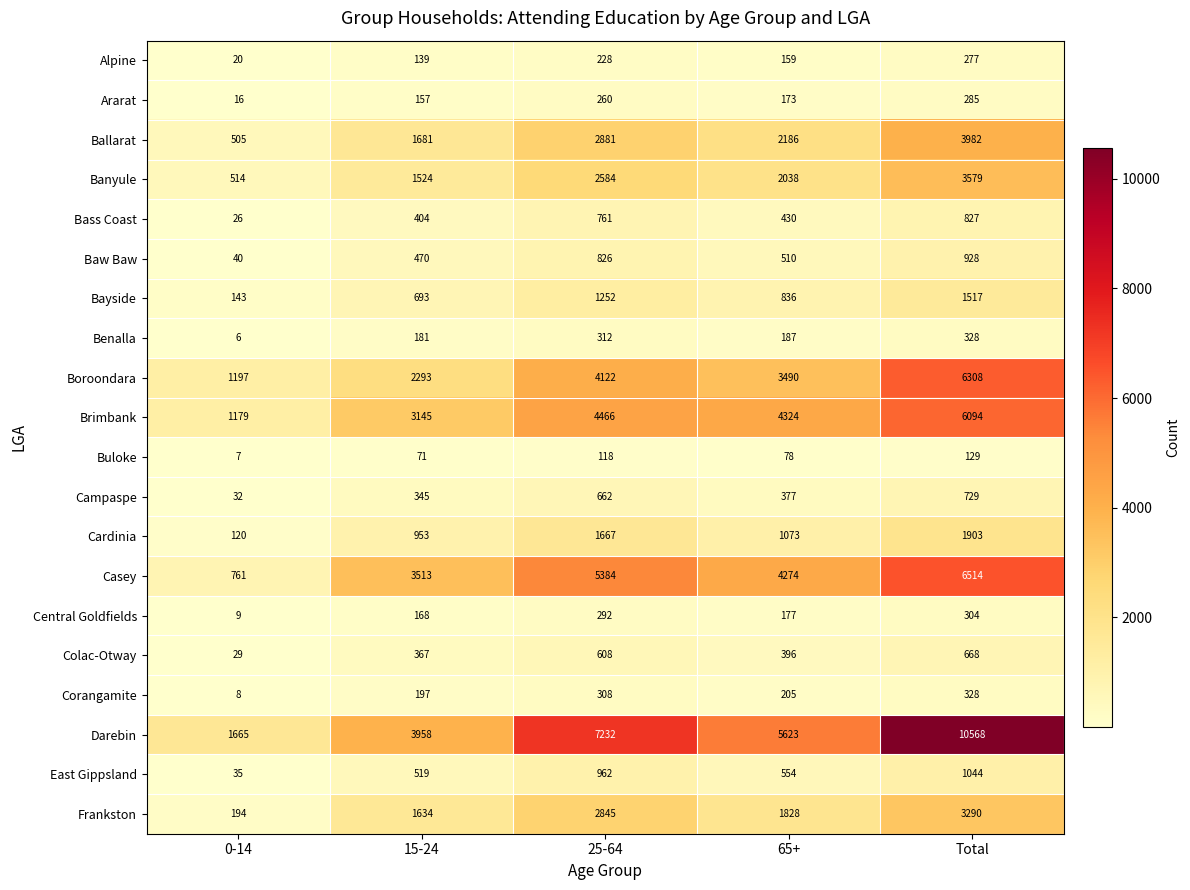

At which category is the sum across all series the highest?

Total